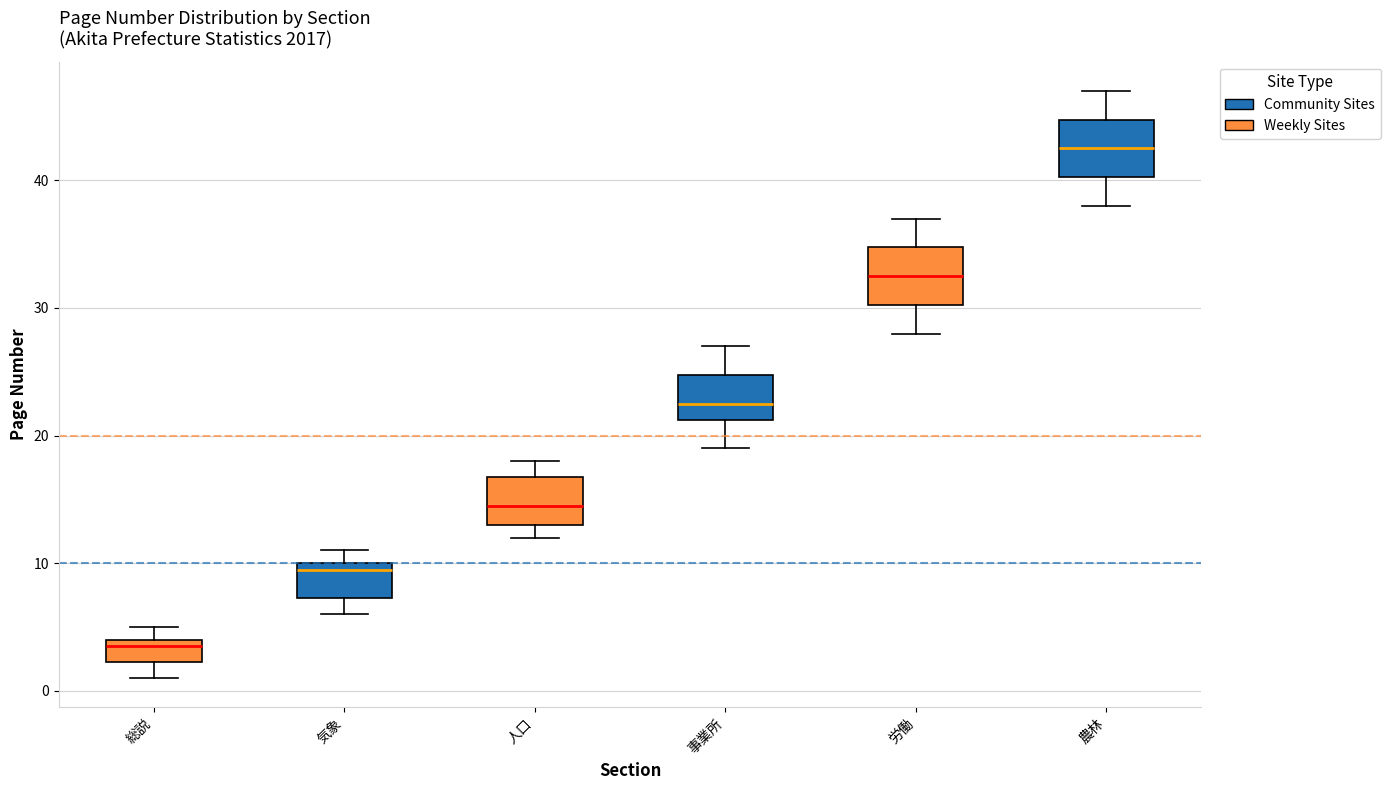

Reading left to right, read every box against the y-axis: the position of its median line, the range the box covers, and the ends of its whiskers. The values are not printed on the chart, so give them approximately, as read against the axis.

総説: median 4 (just below the box's upper edge), box 2 to 4, whiskers 1 to 5
気象: median 10 (just below the box's upper edge), box 7 to 10, whiskers 6 to 11
人口: median 15, box 13 to 17, whiskers 12 to 18
事業所: median 23, box 21 to 25, whiskers 19 to 27
労働: median 33, box 30 to 35, whiskers 28 to 37
農林: median 43, box 40 to 45, whiskers 38 to 47